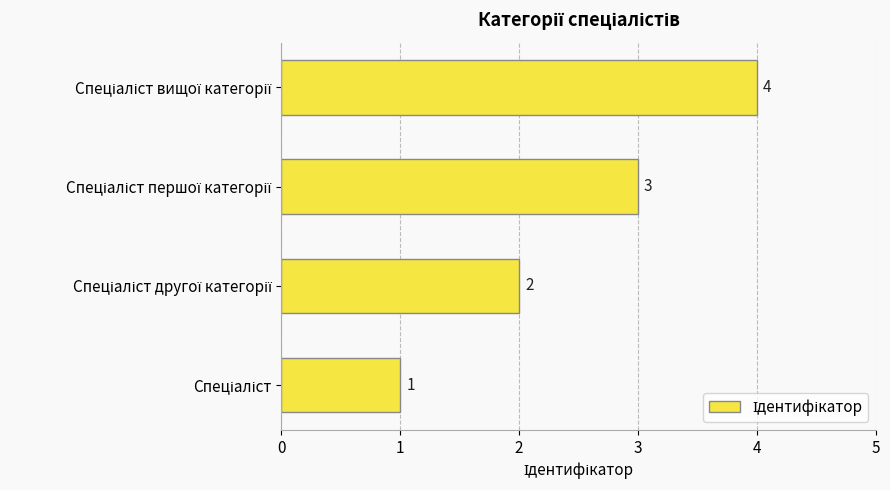

What is the sum of all values?

10